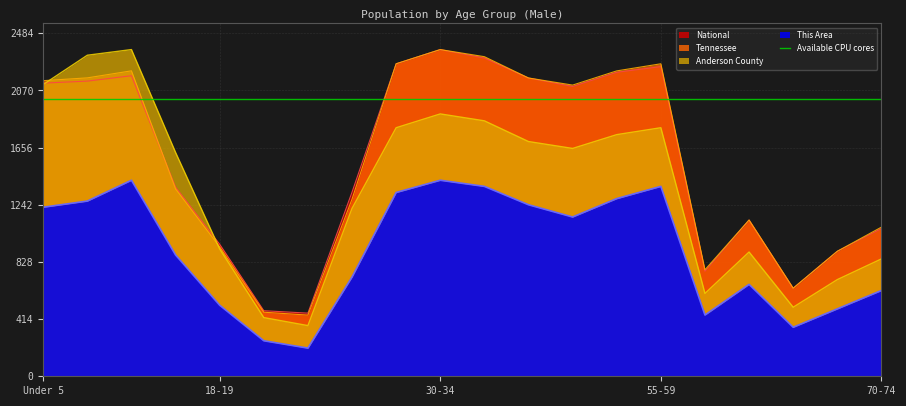

Does the chart have visible grid lines?

Yes